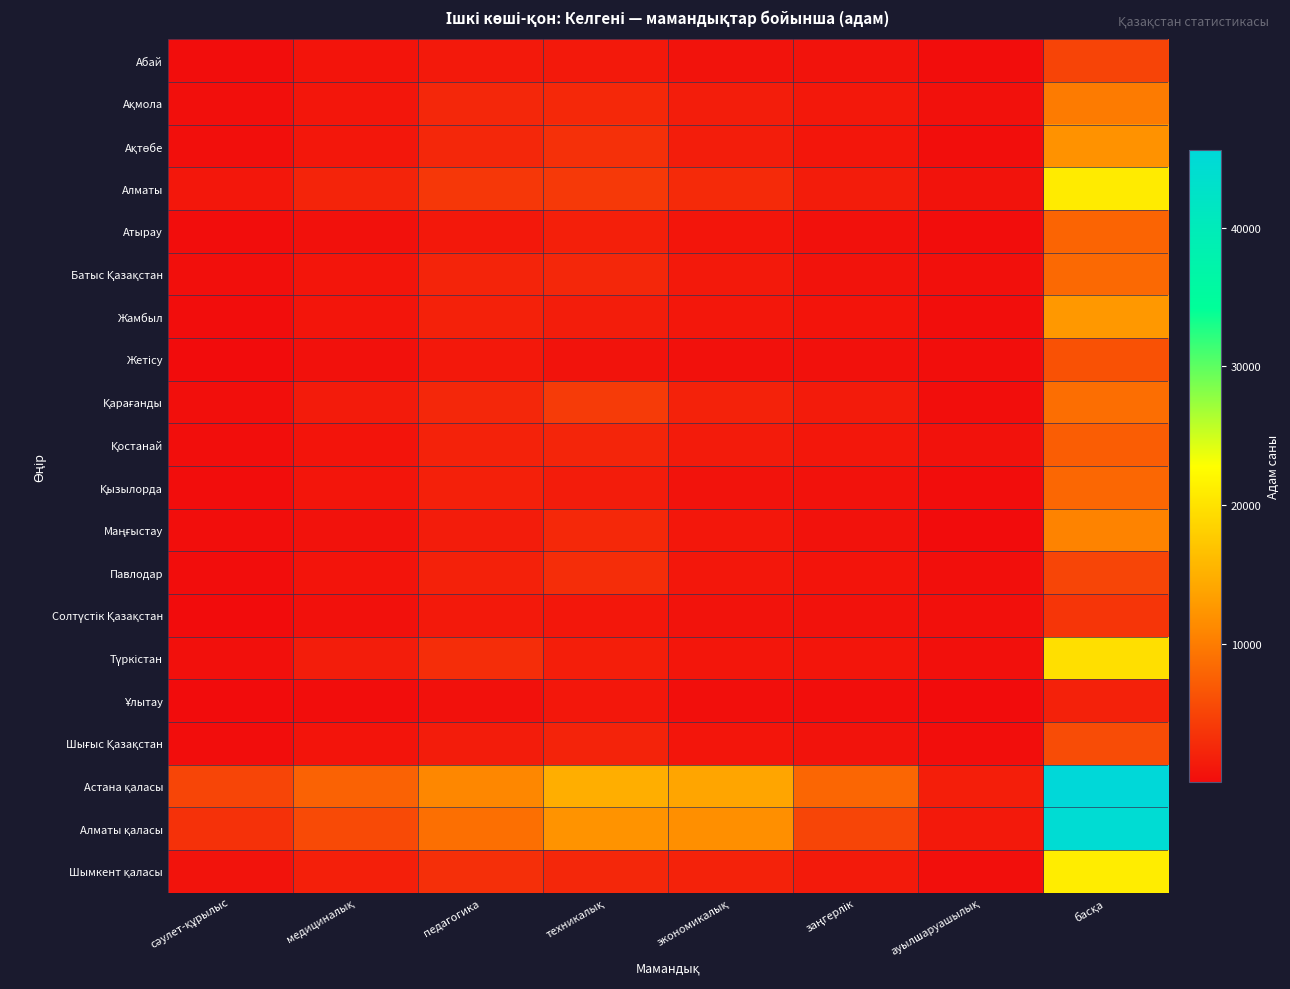

At how many categories does at least one series exceed 93?

8